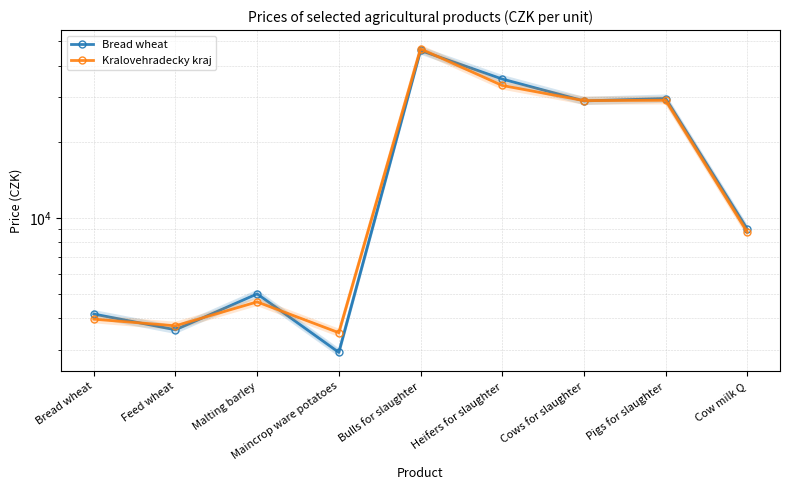

How many lines are shown in the chart?

2